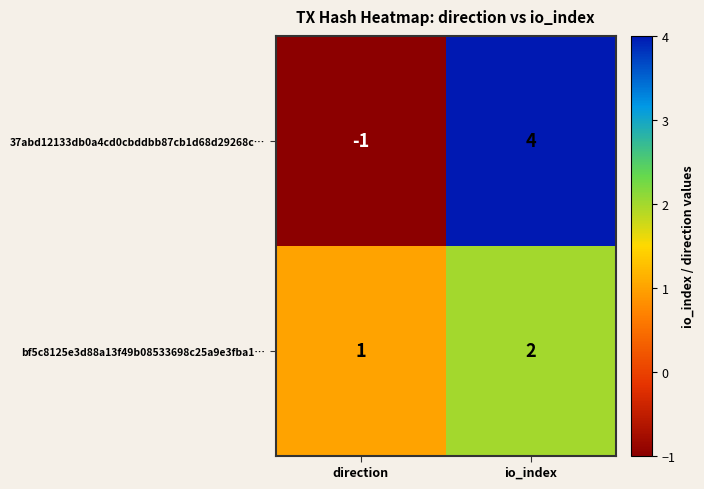

How many categories are shown in the chart?

2